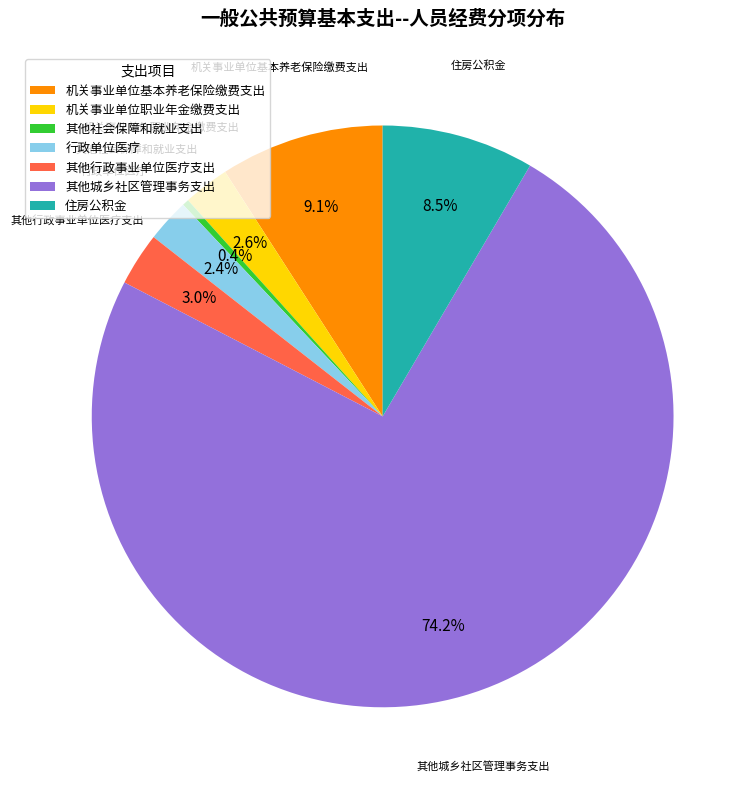

What is the ratio of the value at 机关事业单位职业年金缴费支出 to the value at 行政单位医疗?

1.1